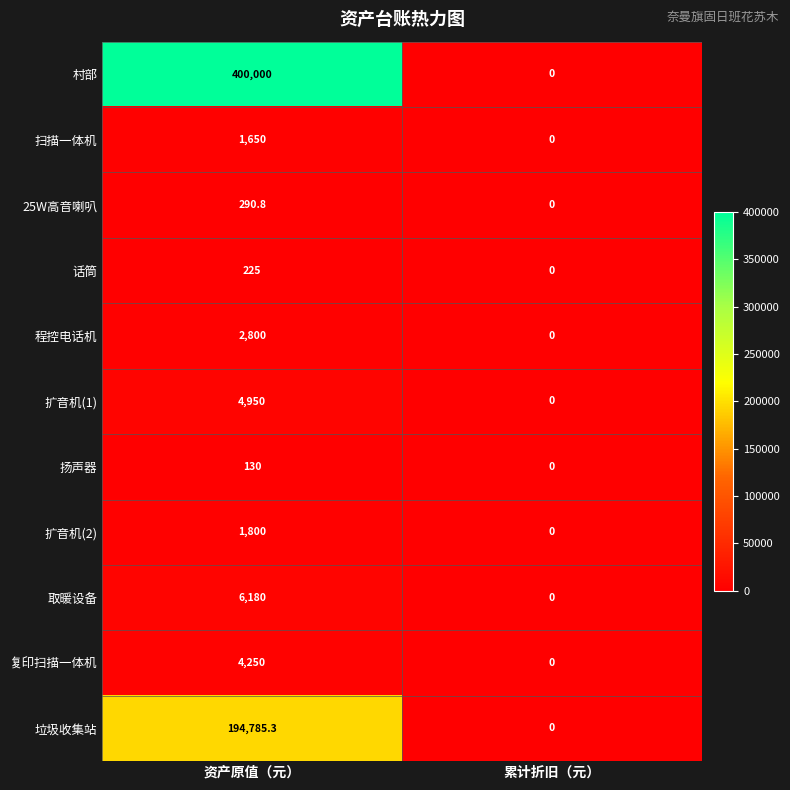

What is the spread (max minus min) of values at 资产原值（元）?

399870.0